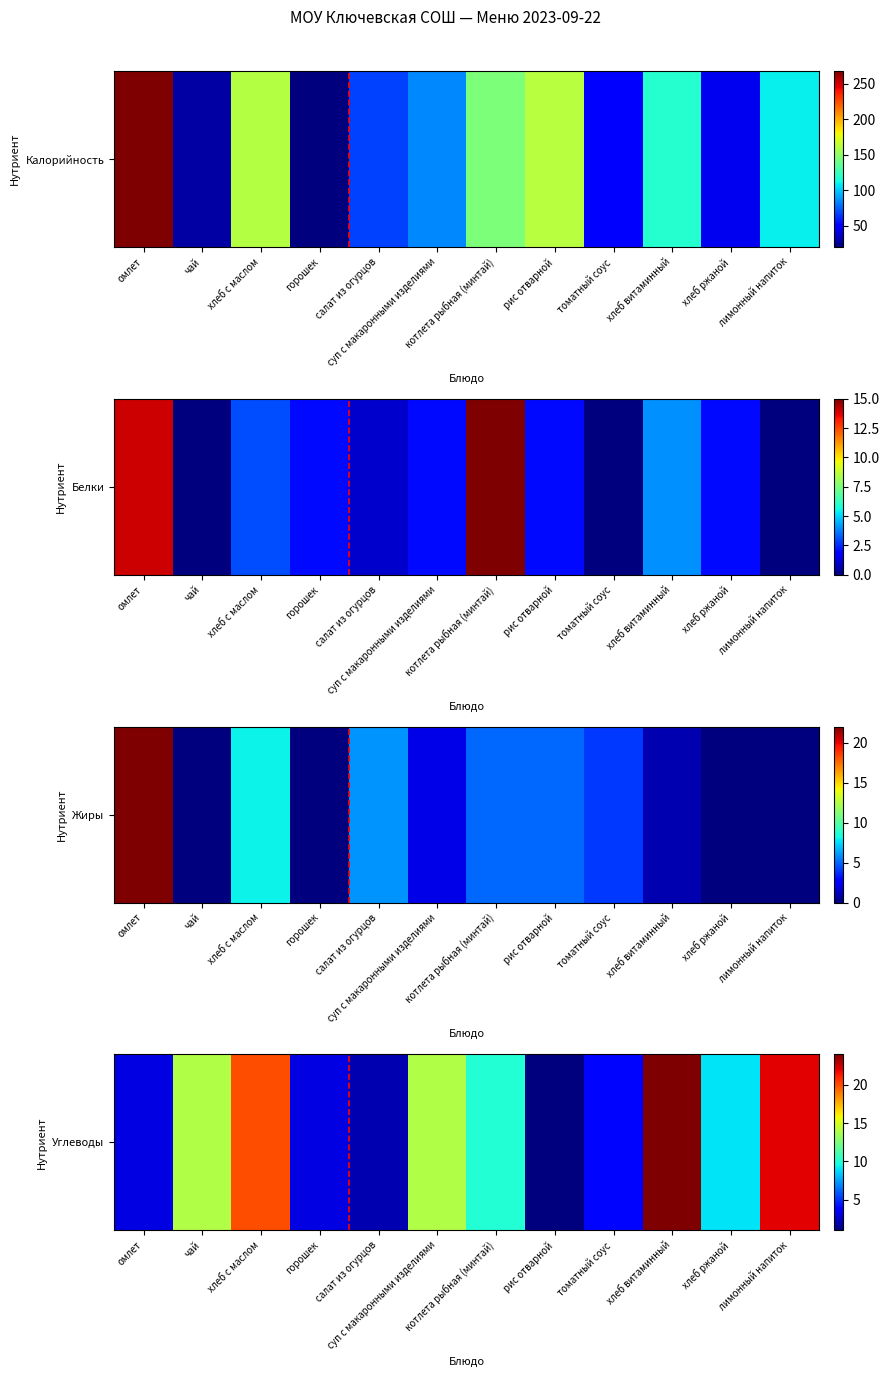

How many series are shown in this chart?

1